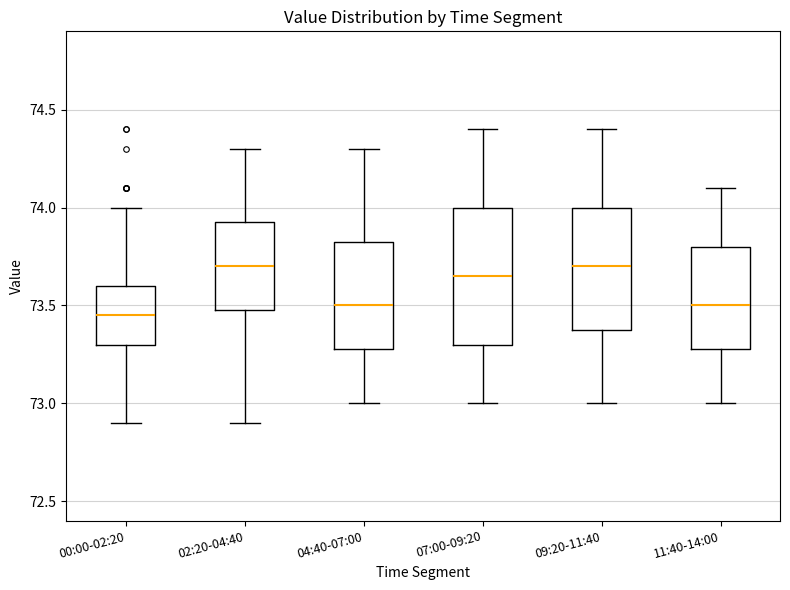

Where does the median line of the box for 11:40-14:00 sit on the y-axis? The values are not printed on the chart, so give them approximately, as read against the axis.

73.50